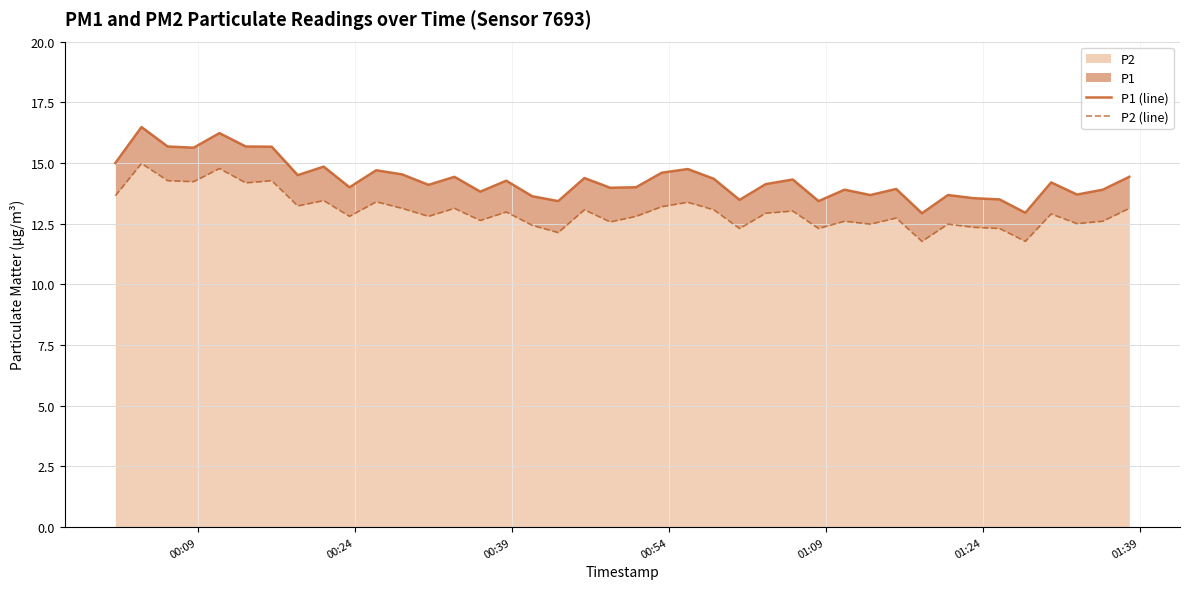

Reading left to right, what are all the values shown in this chart?

P1 (line): 15.0	16.5	15.7	15.6	16.2	15.7	15.7	14.5	14.8	14.0	14.7	14.5	14.1	14.4	13.8	14.3	13.6	13.4	14.4	14.0	14.0	14.6	14.8	14.3	13.5	14.1	14.3	13.4	13.9	13.7	13.9	12.9	13.7	13.6	13.5	12.9	14.2	13.7	13.9	14.4
P2 (line): 13.7	15.0	14.3	14.2	14.8	14.2	14.3	13.2	13.4	12.8	13.4	13.1	12.8	13.1	12.6	13.0	12.4	12.1	13.1	12.6	12.8	13.2	13.4	13.1	12.3	12.9	13.0	12.3	12.6	12.5	12.7	11.8	12.5	12.3	12.3	11.8	12.9	12.5	12.6	13.1